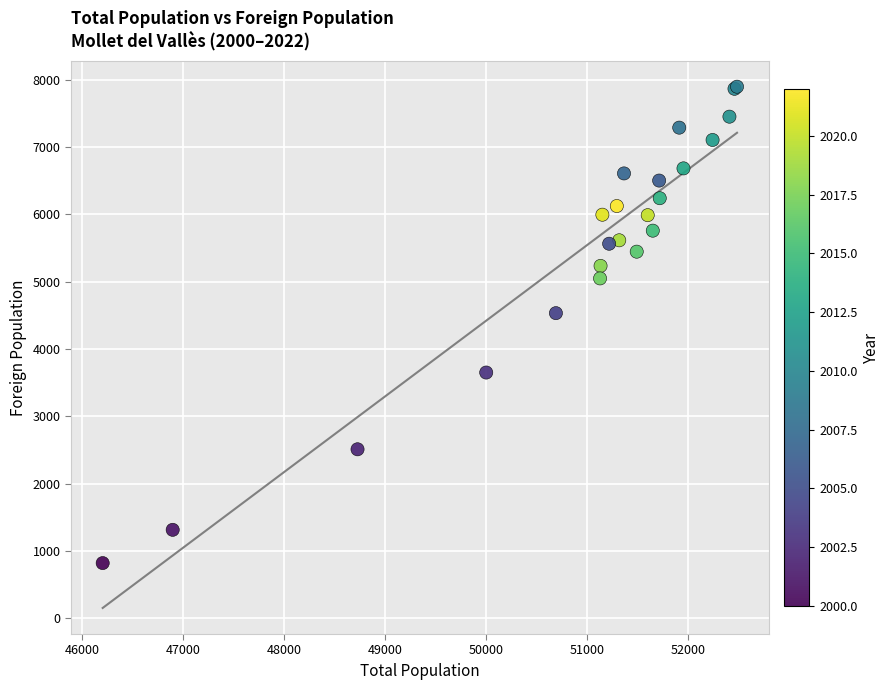

What Y value in the scatter plot is closest to 4357?

4532